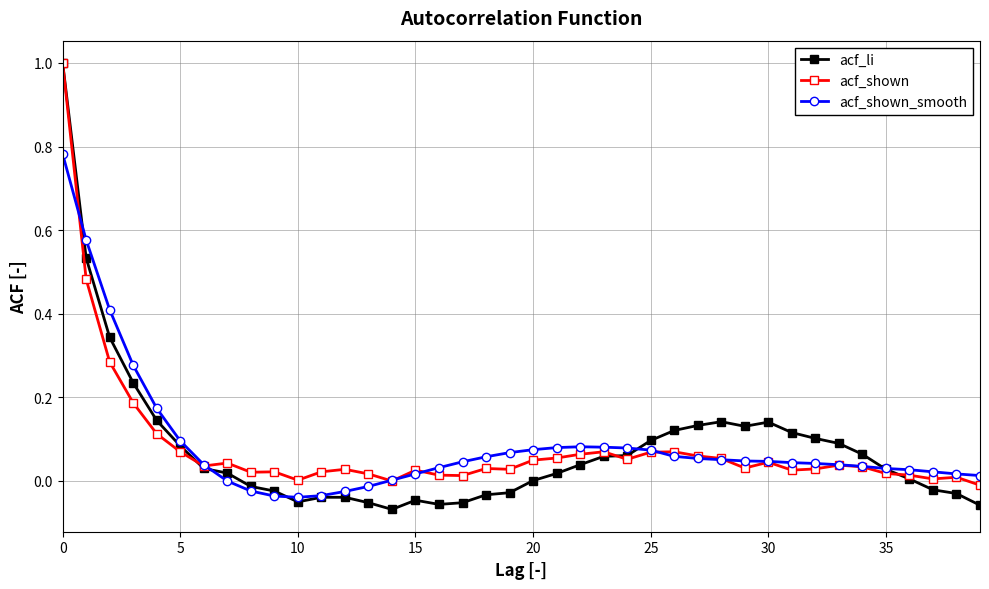

What is the greatest value displayed?

1.0